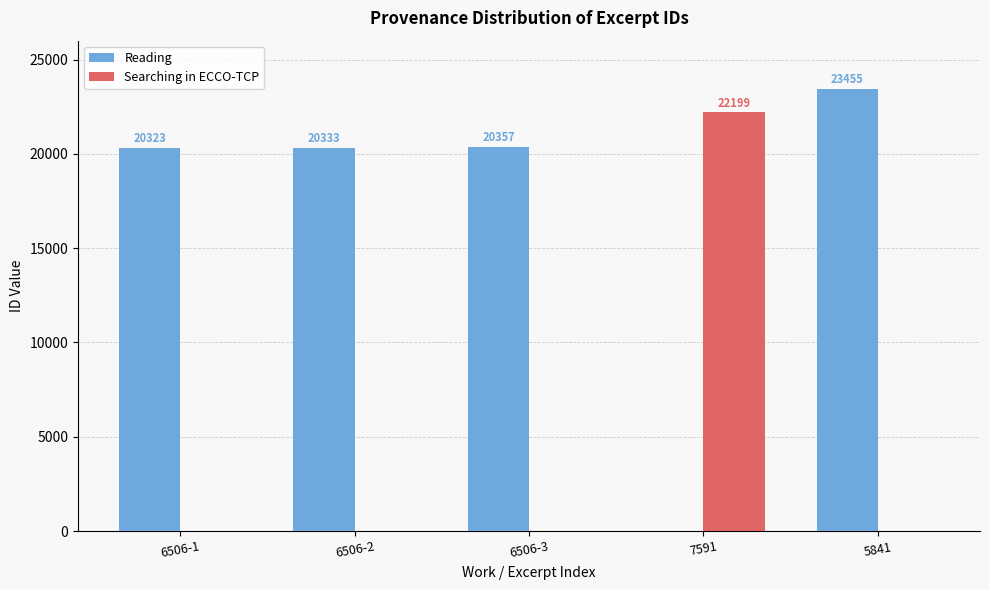

Which series changed the most between 6506-1 and 6506-2?

Reading